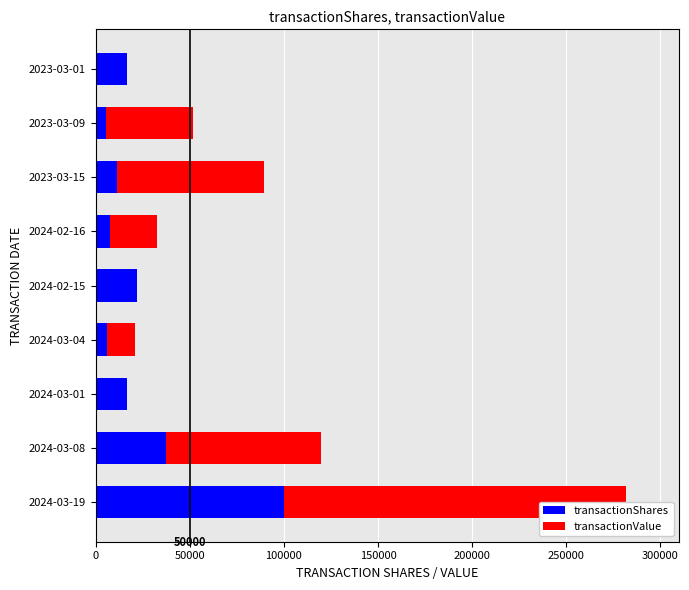

What is the sum of all transactionValue values?

427753